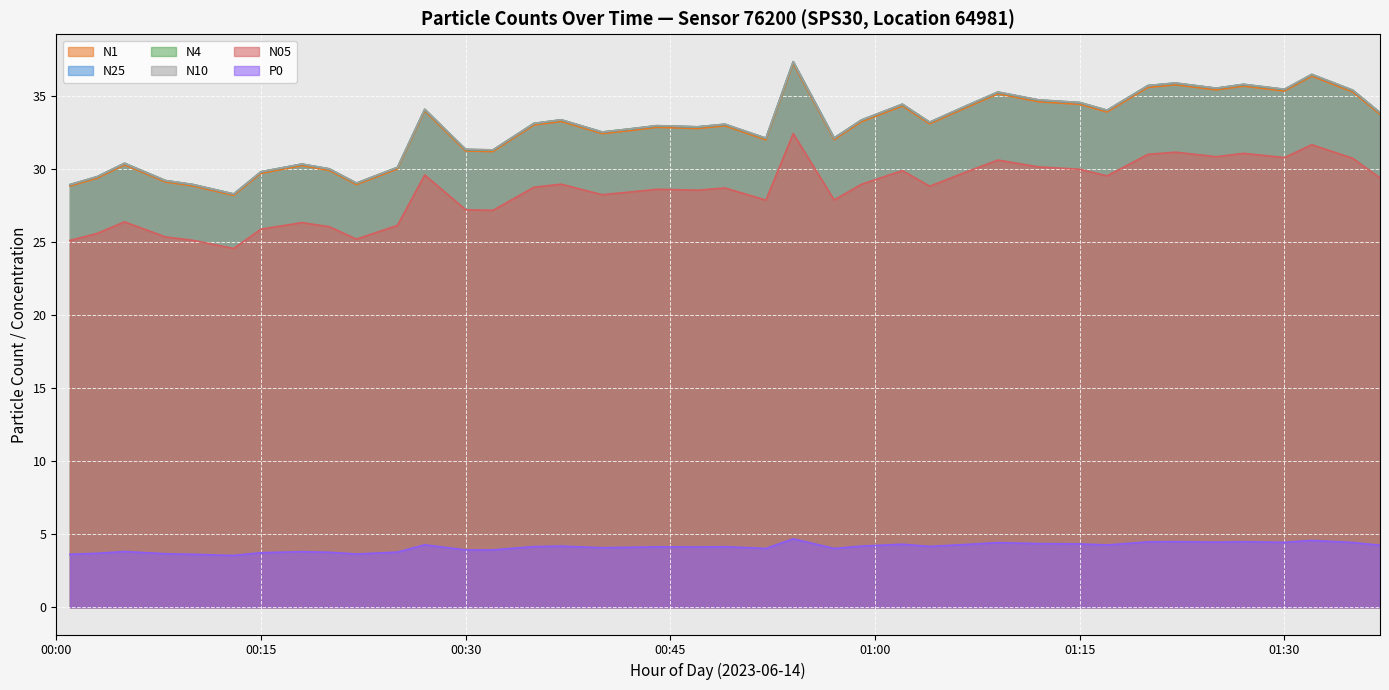

What is the minimum value for N10?

28.3